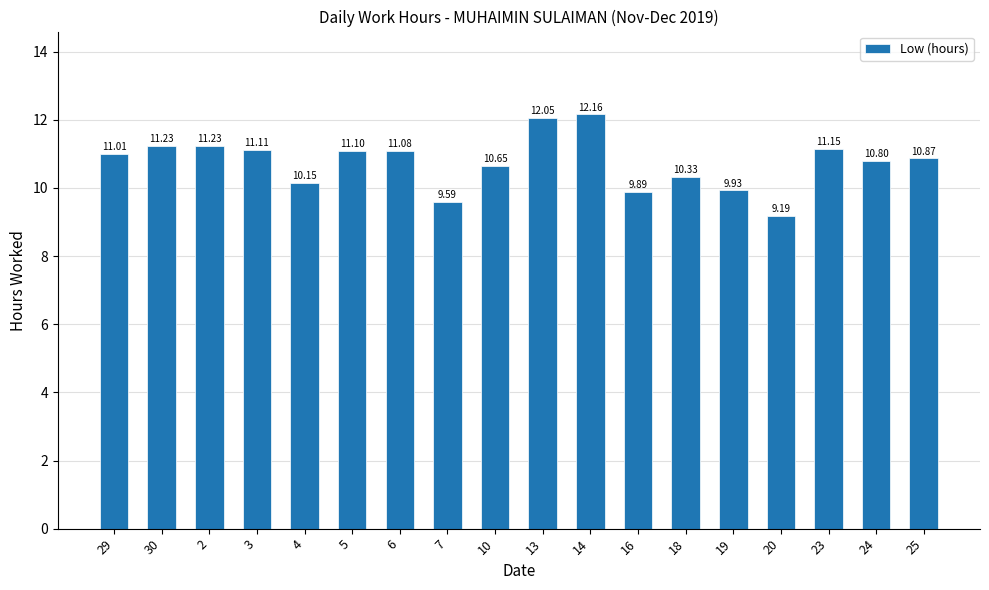

Count the number of categories in the chart.

18